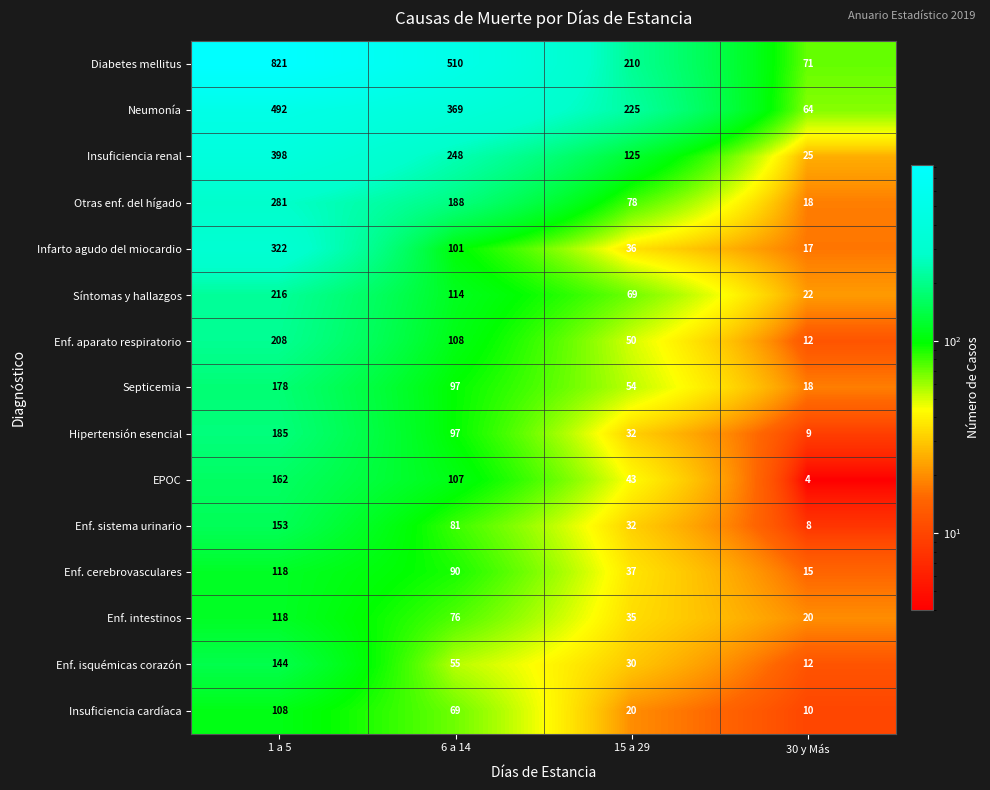

What is the difference between the Enf. sistema urinario values at 15 a 29 and 6 a 14?

49